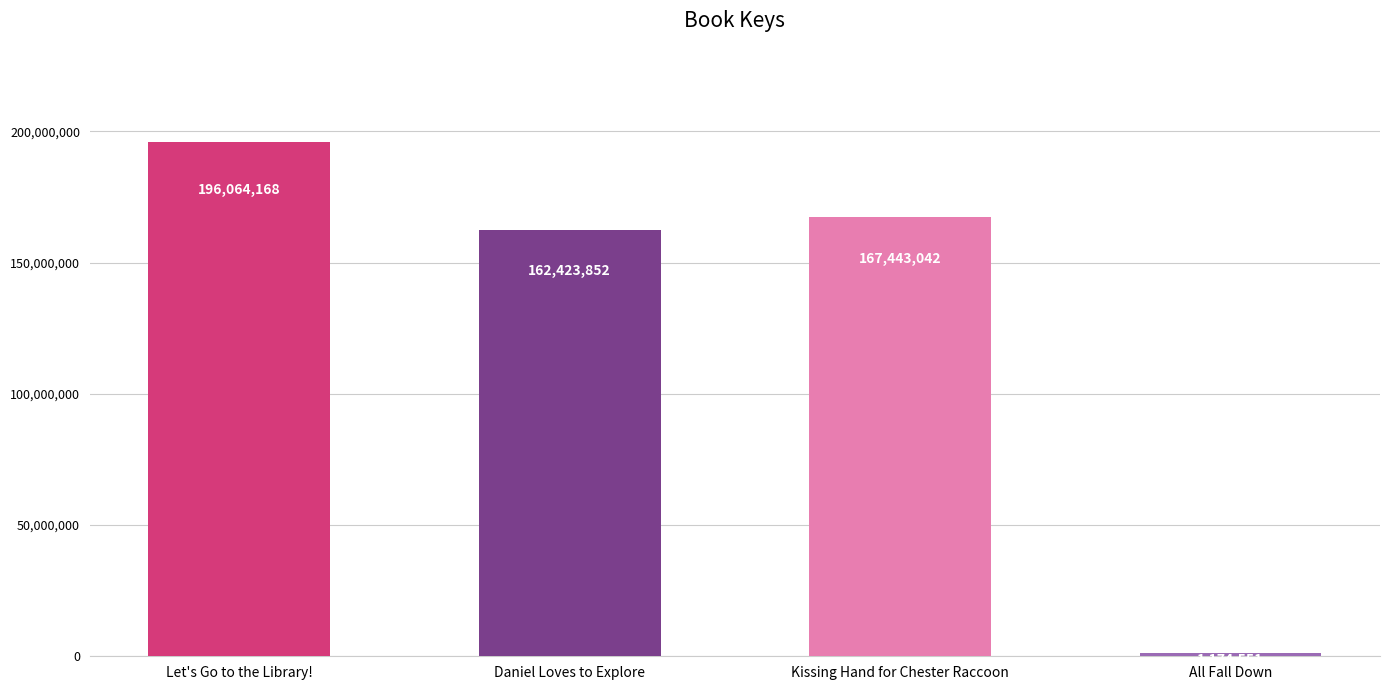

List the labels in order of value, largest first.

Let's Go to the Library!, Kissing Hand for Chester Raccoon, Daniel Loves to Explore, All Fall Down